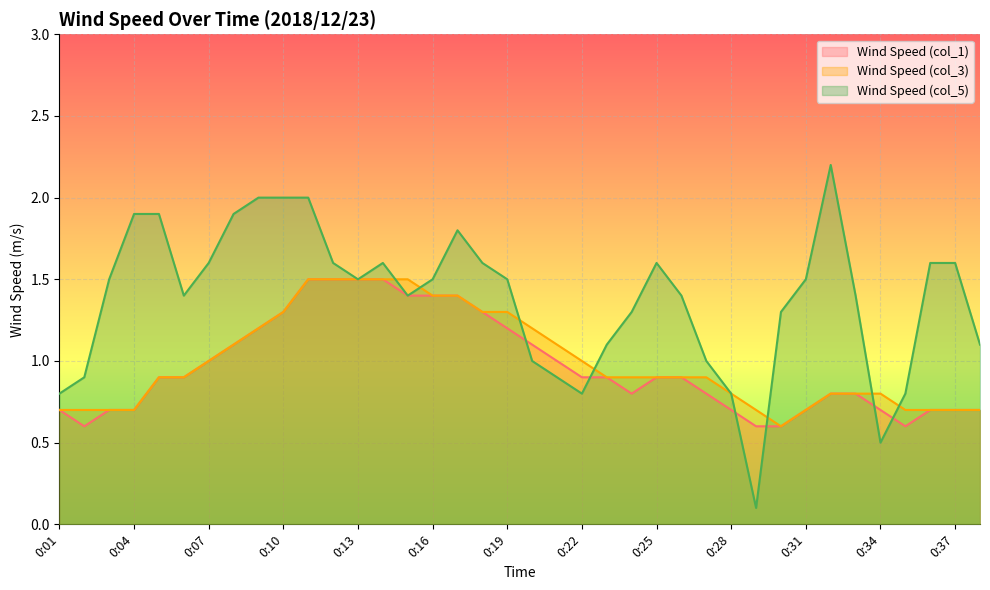

Does the chart display data point markers on the line(s)?

No